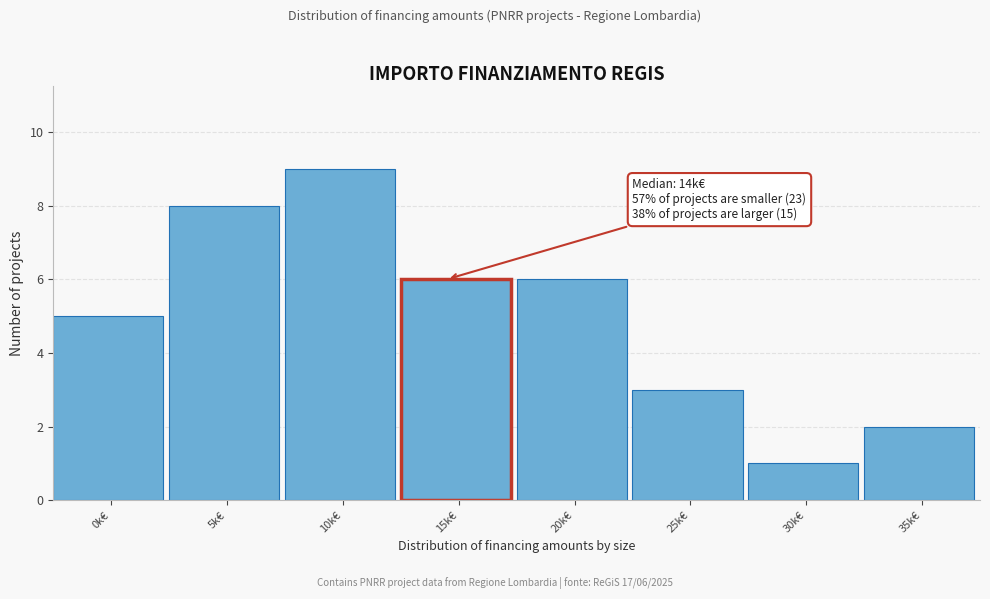

Reading left to right, transcribe all the data shown in this chart.

0k€=5	5k€=8	10k€=9	15k€=6	20k€=6	25k€=3	30k€=1	35k€=2